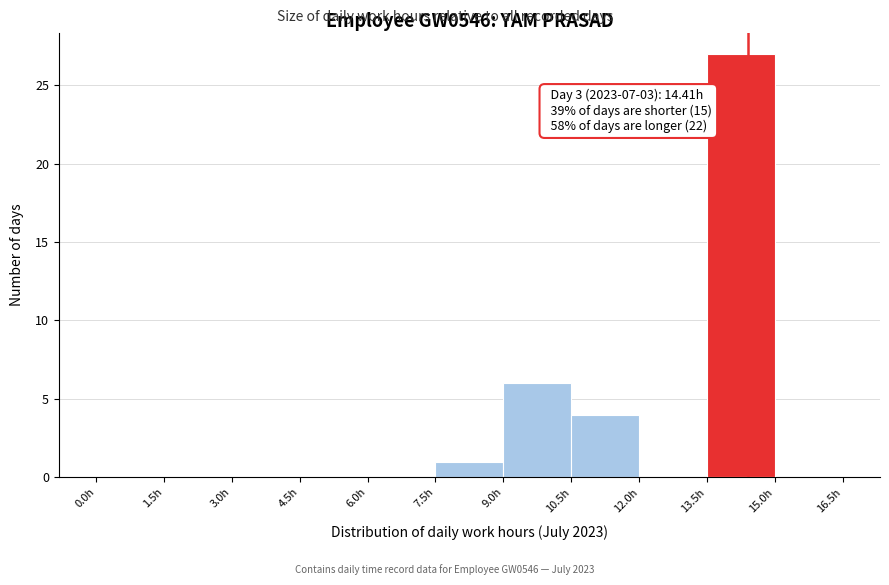

Over which range of the x-axis is the bar tallest?

13.5 to 15.0